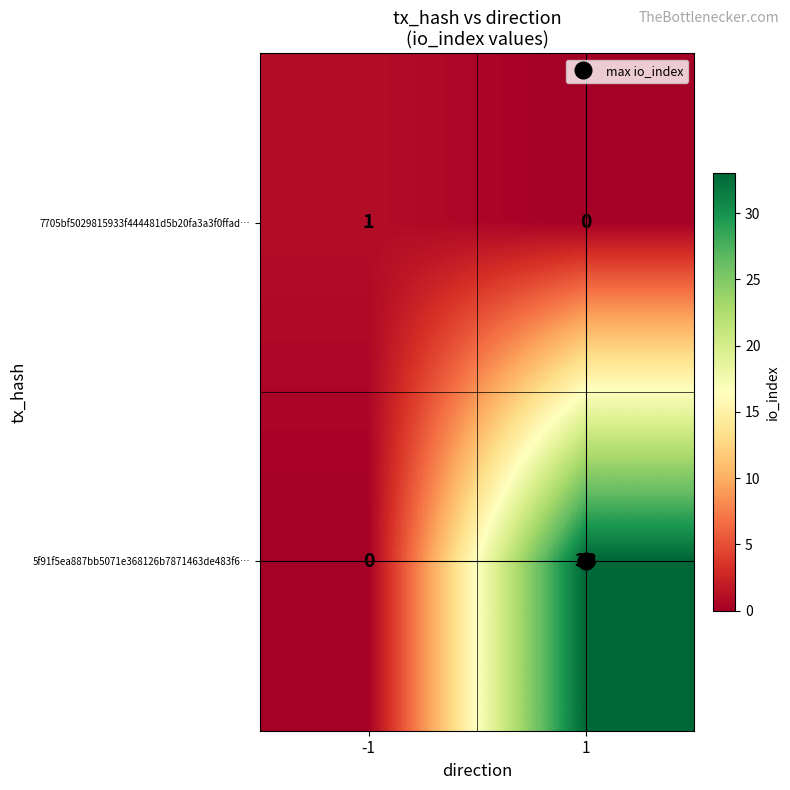

How many series are shown in this chart?

2